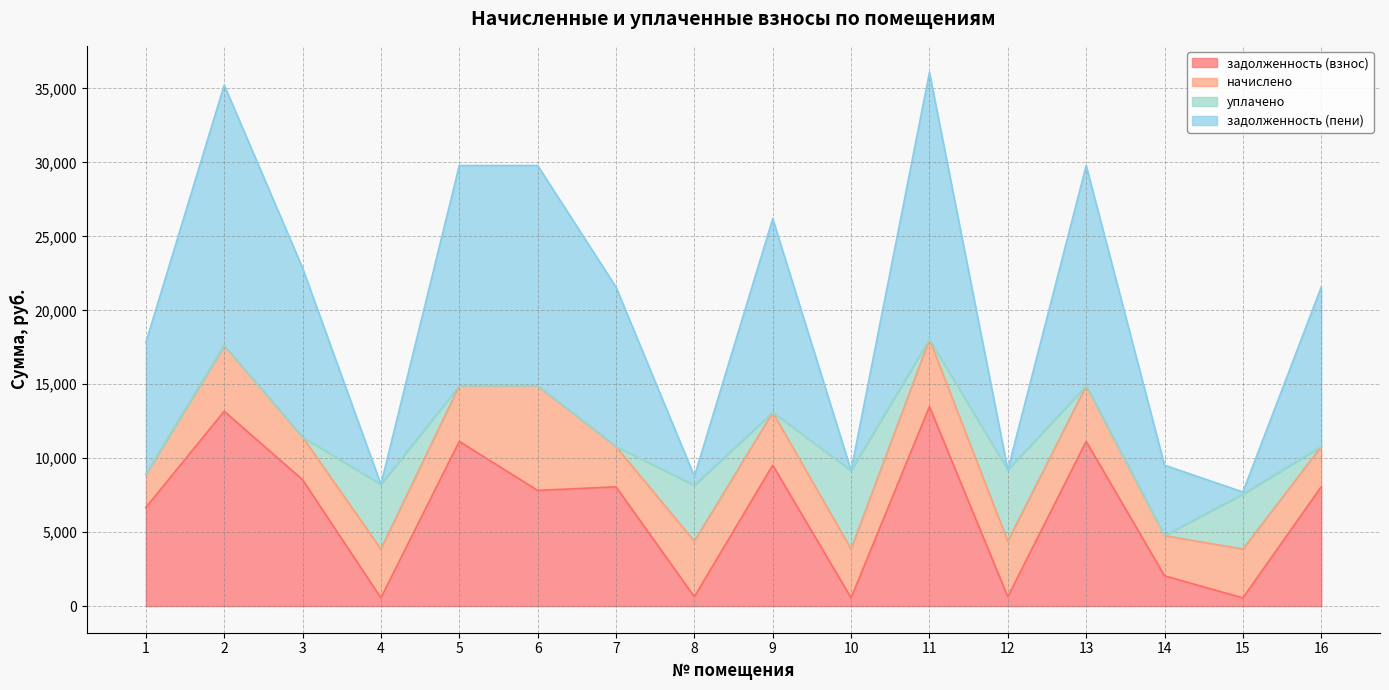

Which series has the widest spread of values?

задолженность (пени)